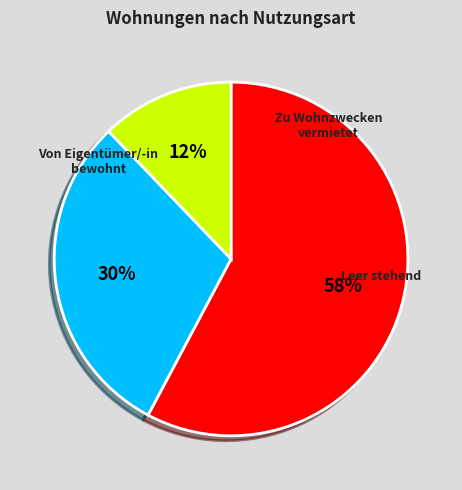

To the nearest percent, what portion does Zu Wohnzwecken vermietet represent?

30%